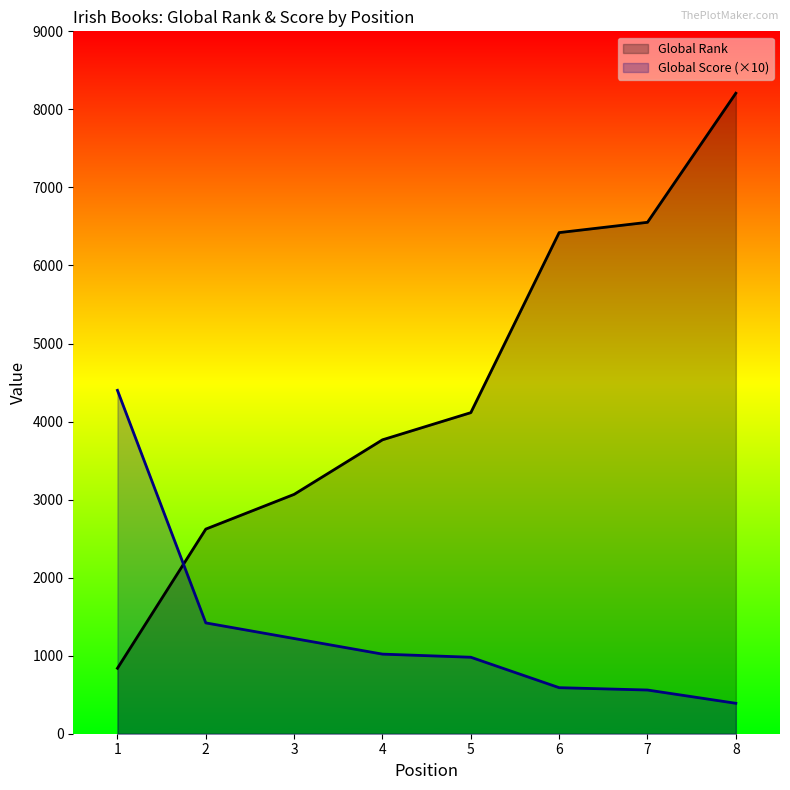

What is the total value across all series at 1?

5239